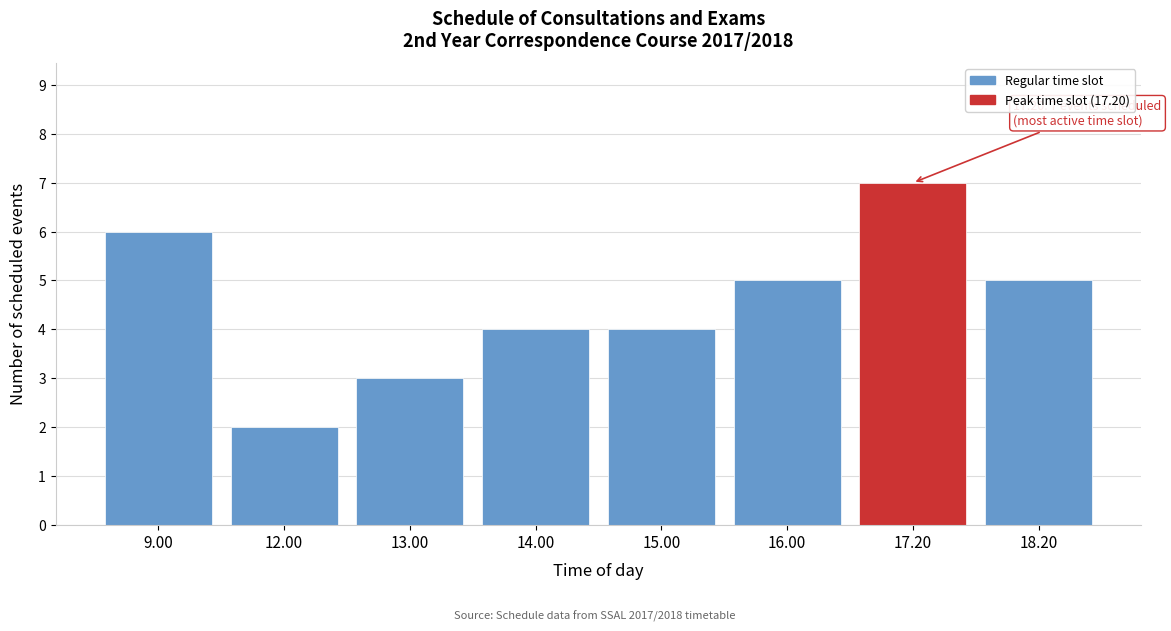

Reading left to right, transcribe all the data shown in this chart.

9.00=6	12.00=2	13.00=3	14.00=4	15.00=4	16.00=5	17.20=7	18.20=5